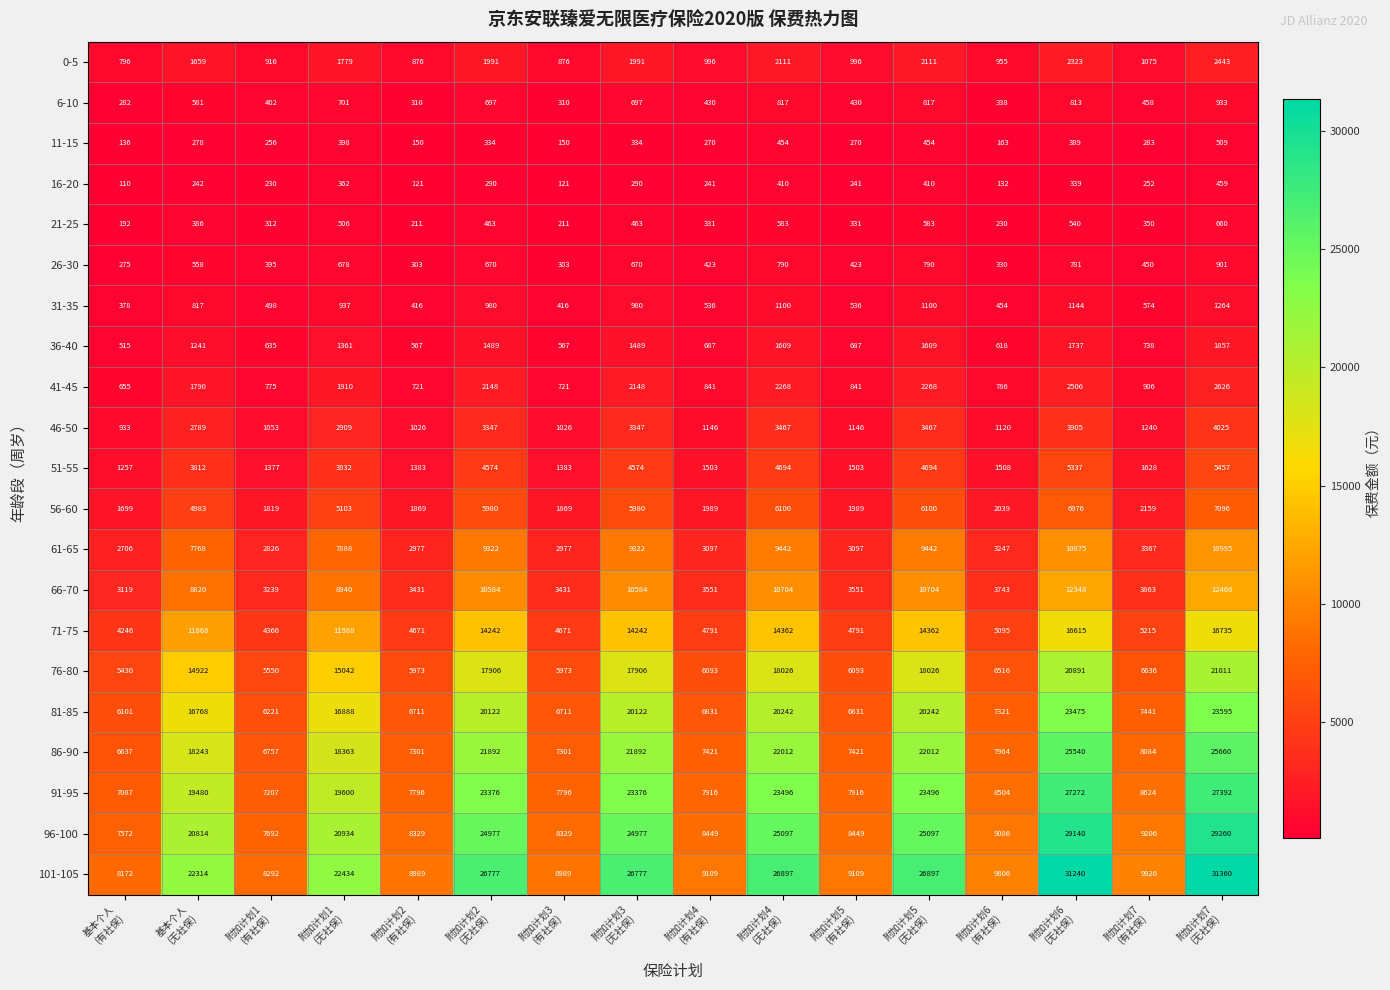

Which series has the largest range (max minus min)?

101-105